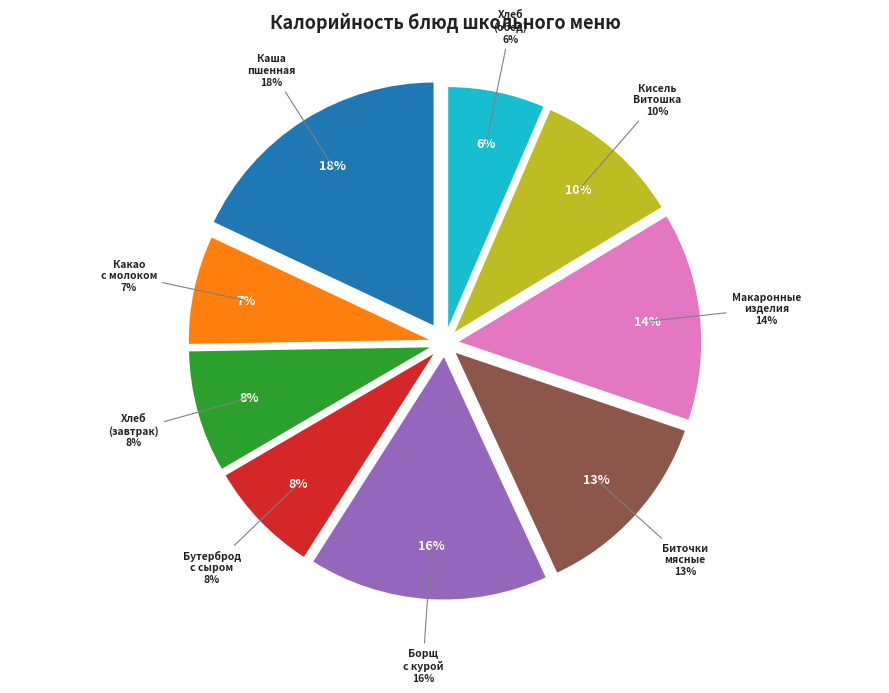

Combined, do Кисель Витошка and Макаронные изделия отварные с маслом account for over 50%?

No